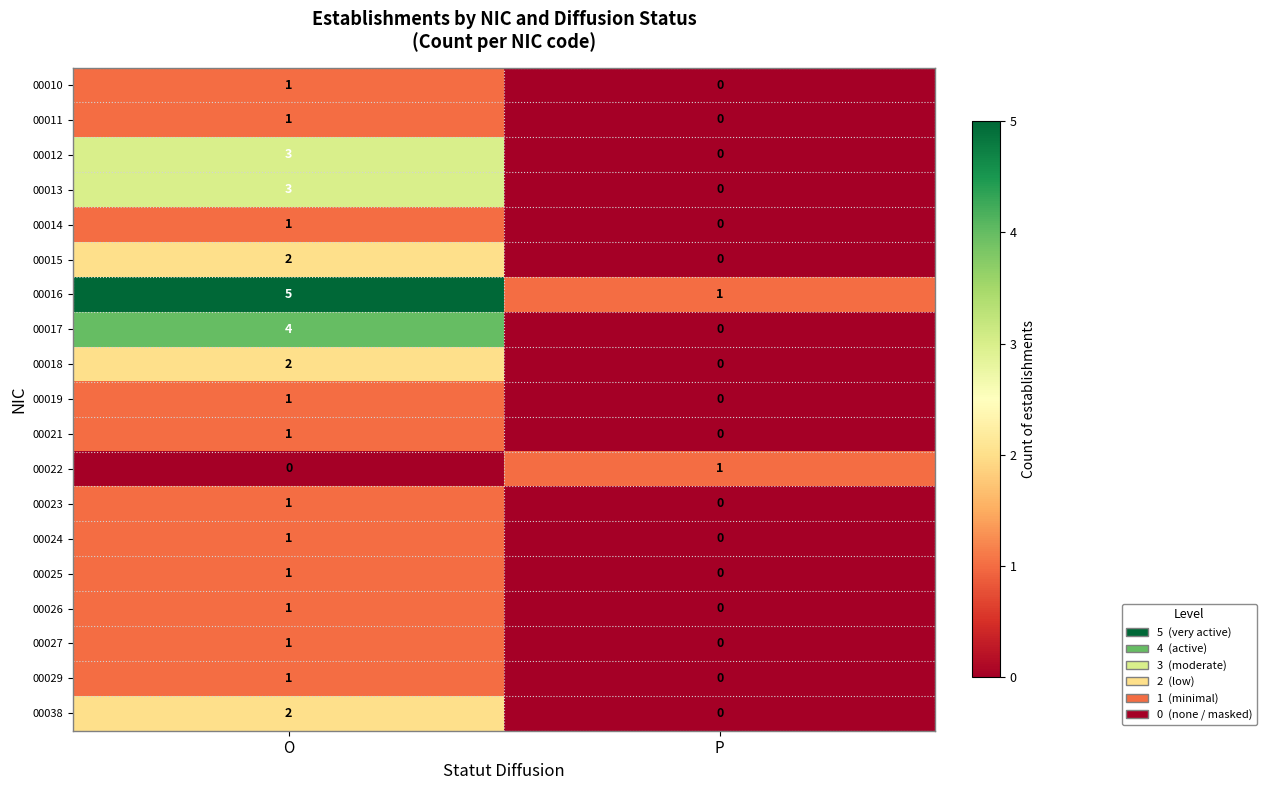

The value of 00023 at P is 0. True or false?

True